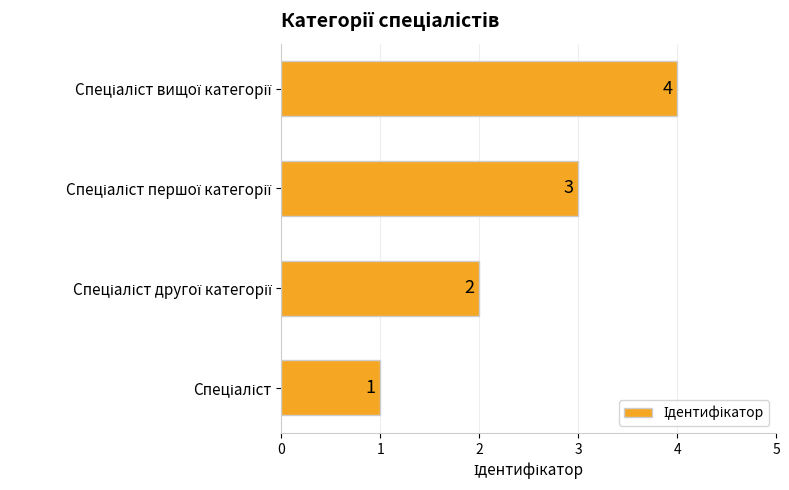

What is the sum of all values?

10